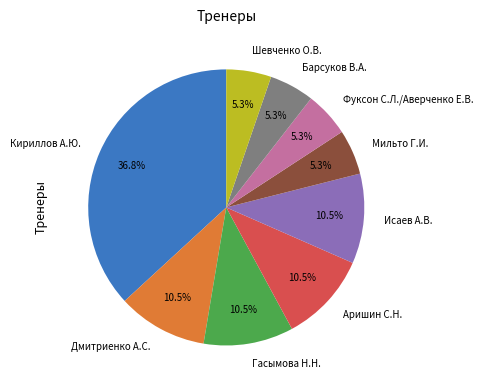

Approximately how many times larger is the value at Дмитриенко А.С. compared to Мильто Г.И.?

2.0